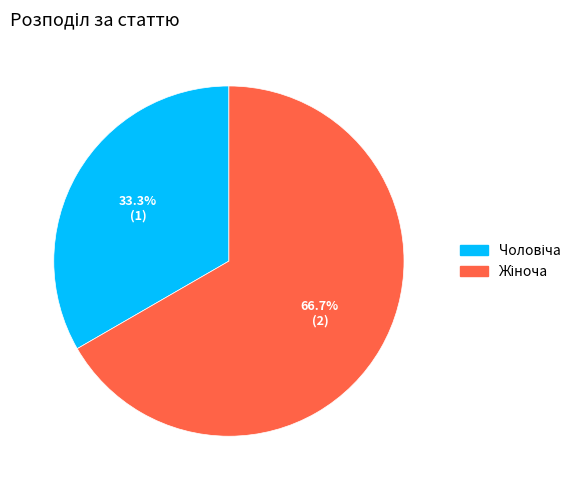

Does any single category account for the majority?

Yes